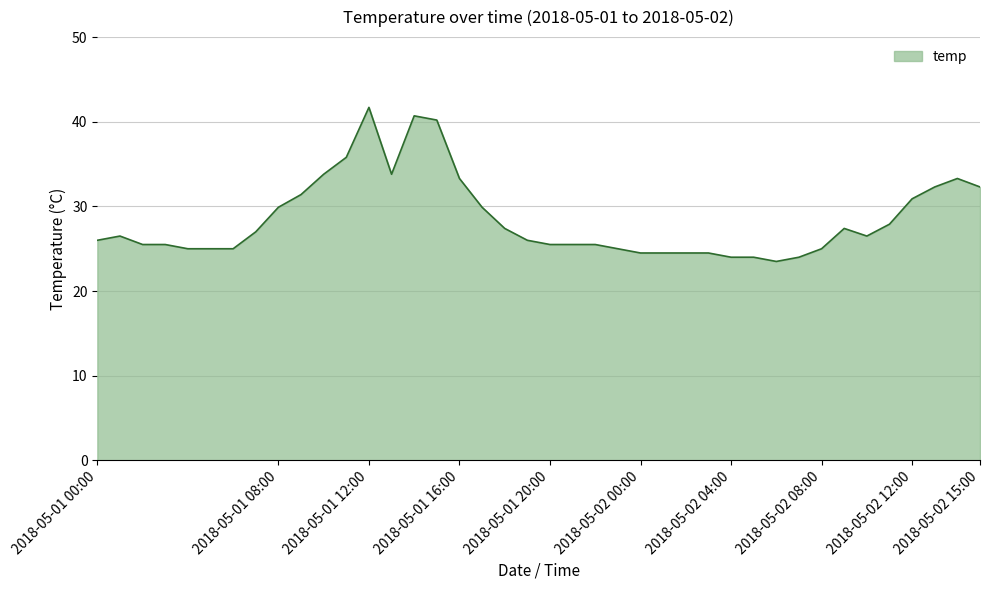

What is the greatest value displayed?

41.7